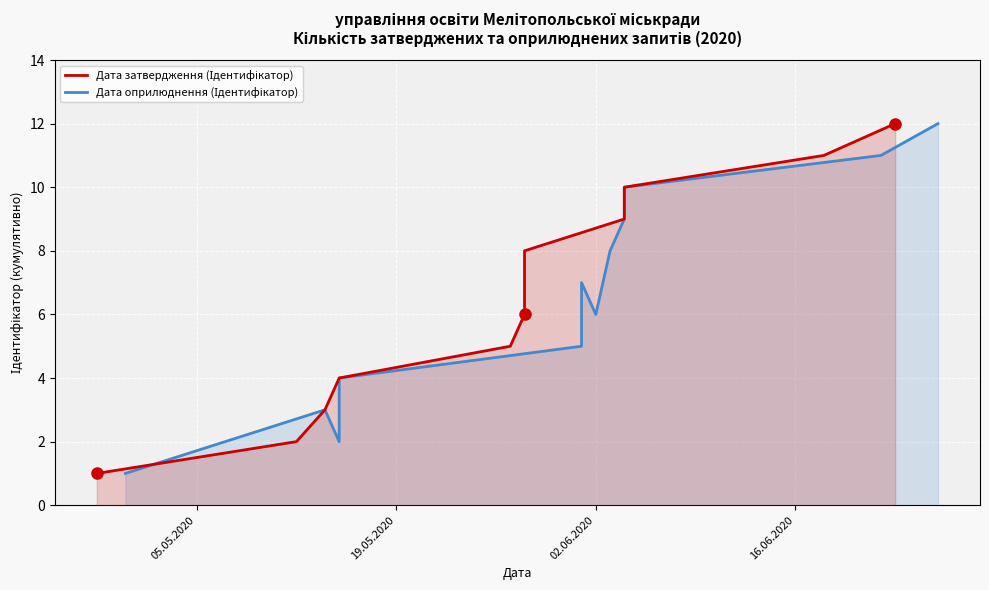

How many interior local valleys does the Дата оприлюднення (Ідентифікатор) series have?

2